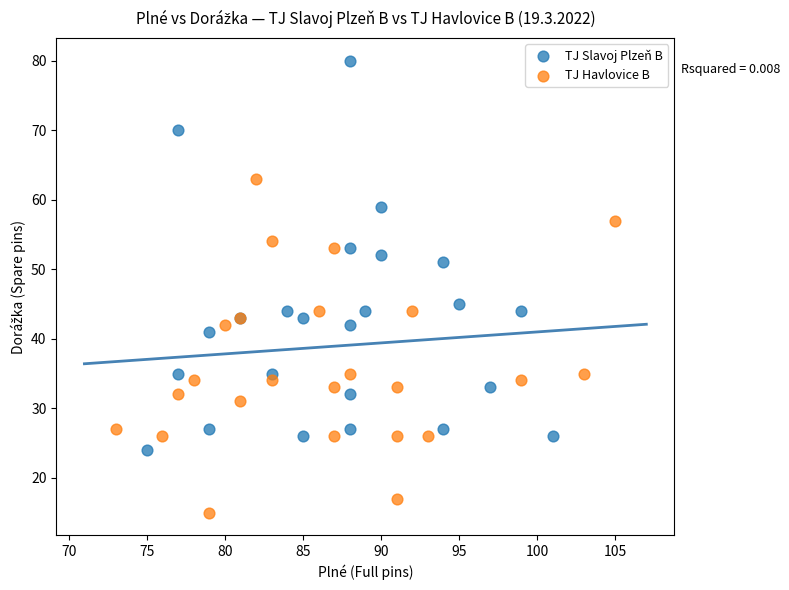

Which series contains the lowest Y value?

TJ Havlovice B